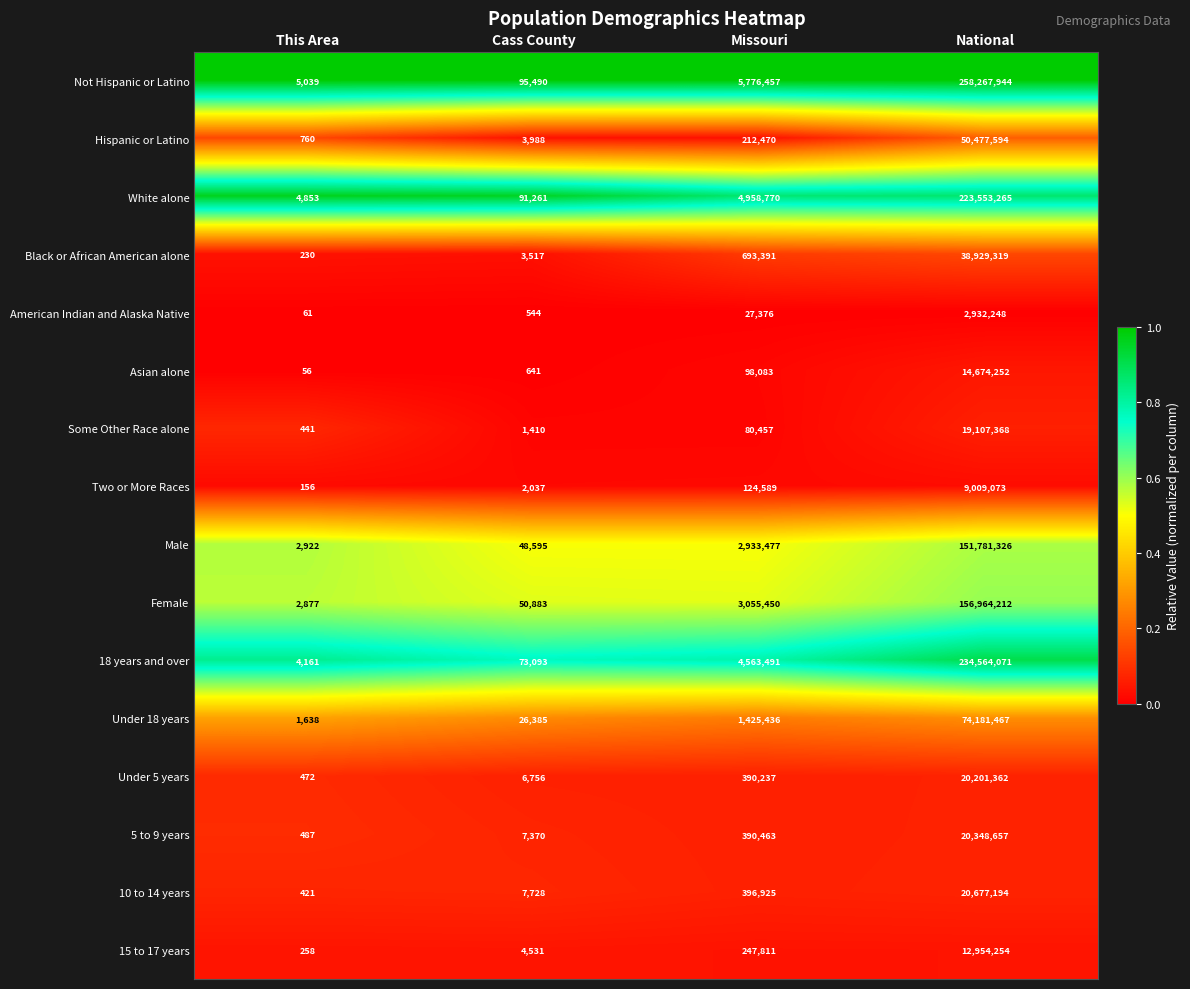

What is the total value across all series at This Area?

24832